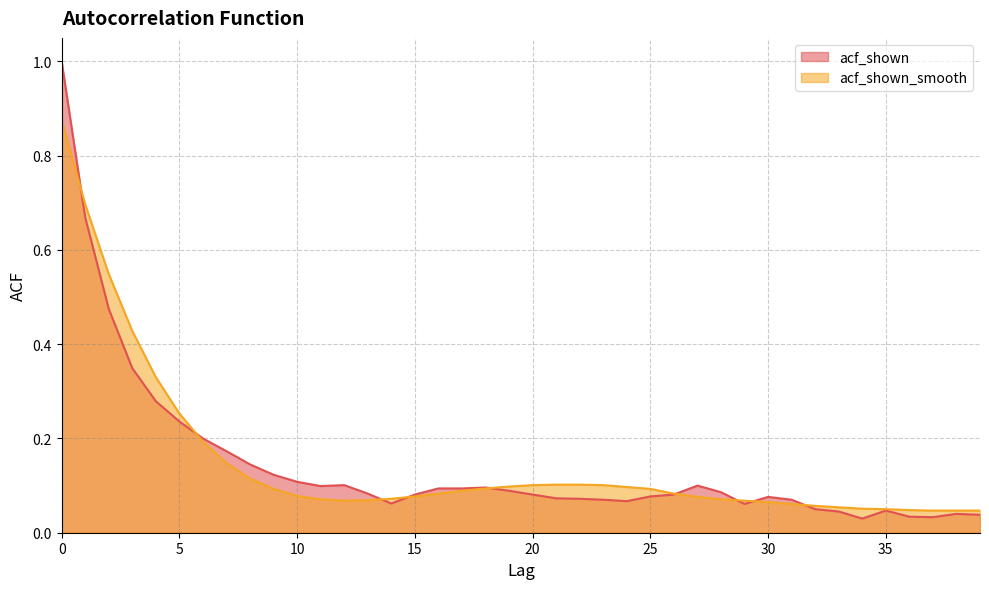

Does the chart display data point markers on the line(s)?

No